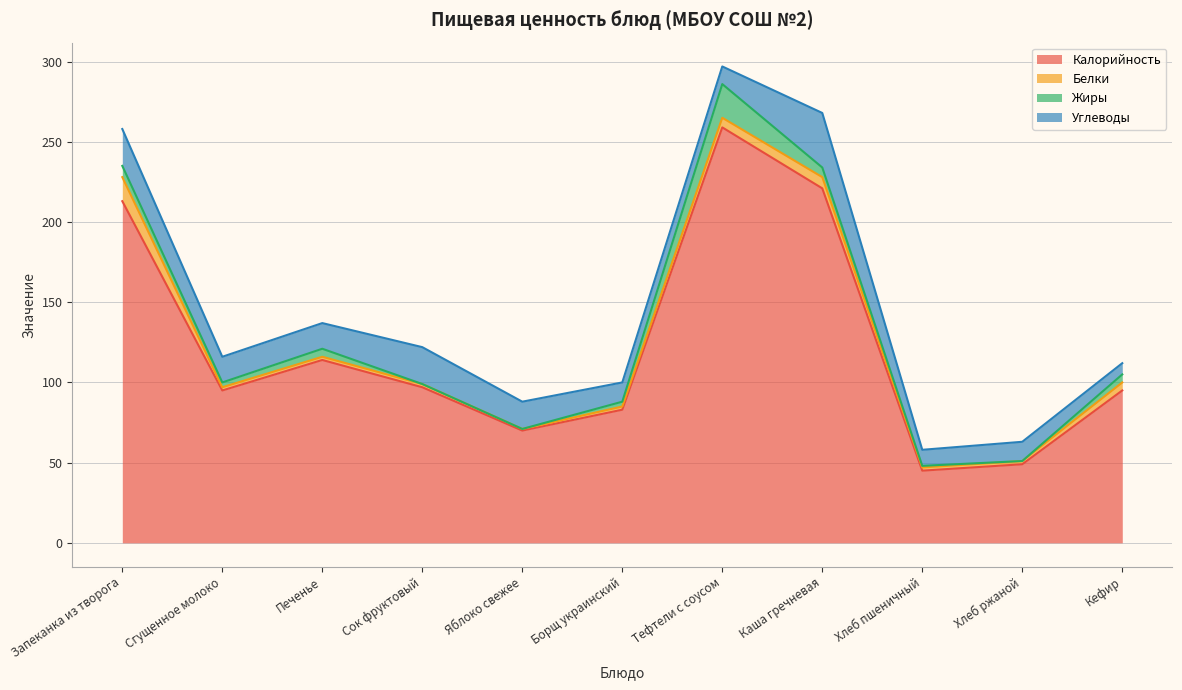

At which category does the chart reach its minimum across all series?

Сок фруктовый